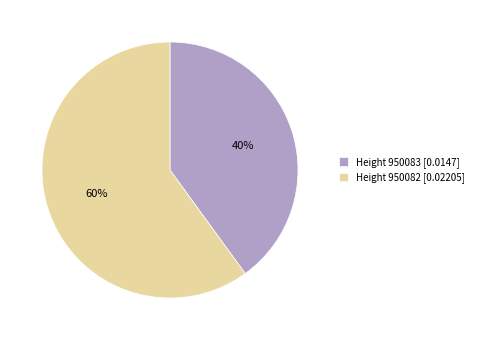

Which has a higher value, Height 950082 [0.02205] or Height 950083 [0.0147]?

Height 950082 [0.02205]